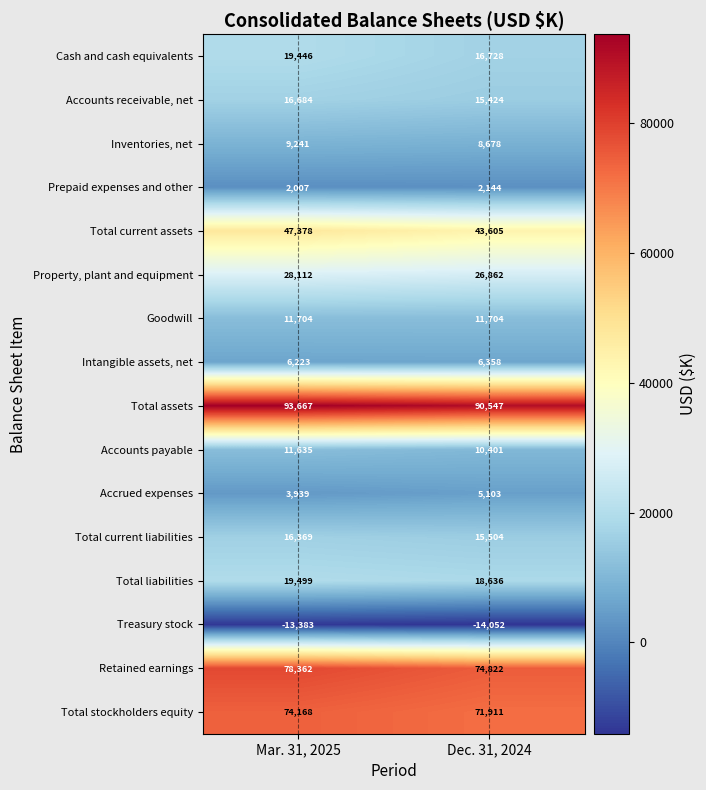

What is the difference between the maximum and minimum values in the Total current liabilities series?

865